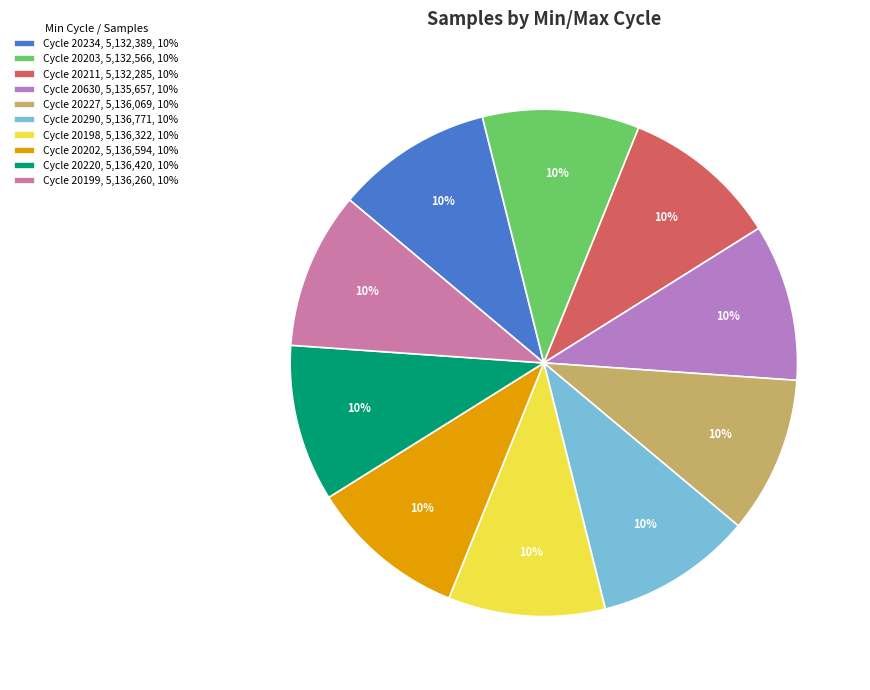

To the nearest percent, what portion does Cycle 20199, 5,136,260, 10% represent?

10%